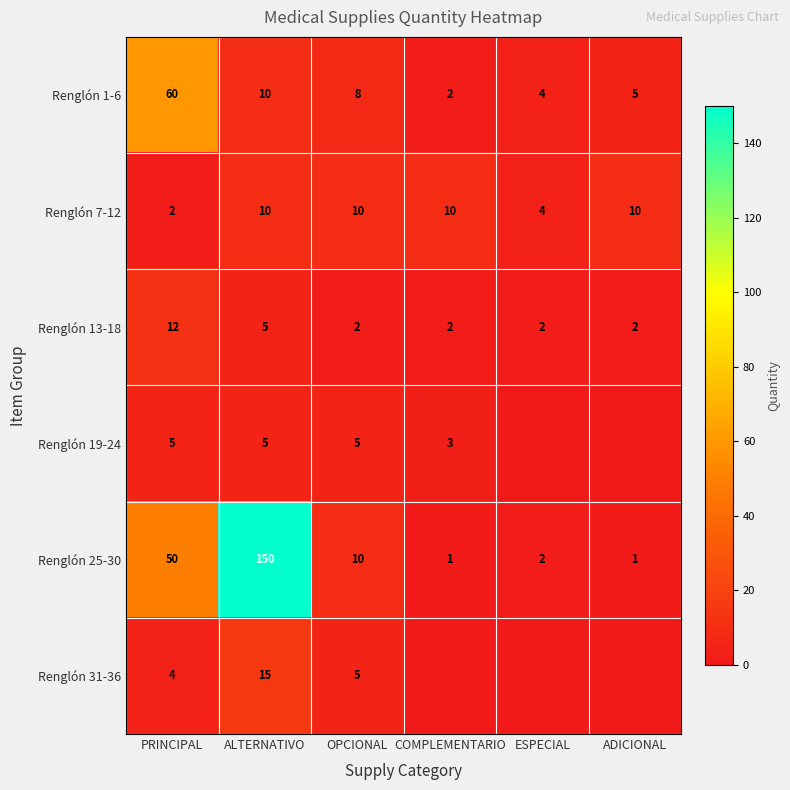

How many distinct data groups are displayed?

6